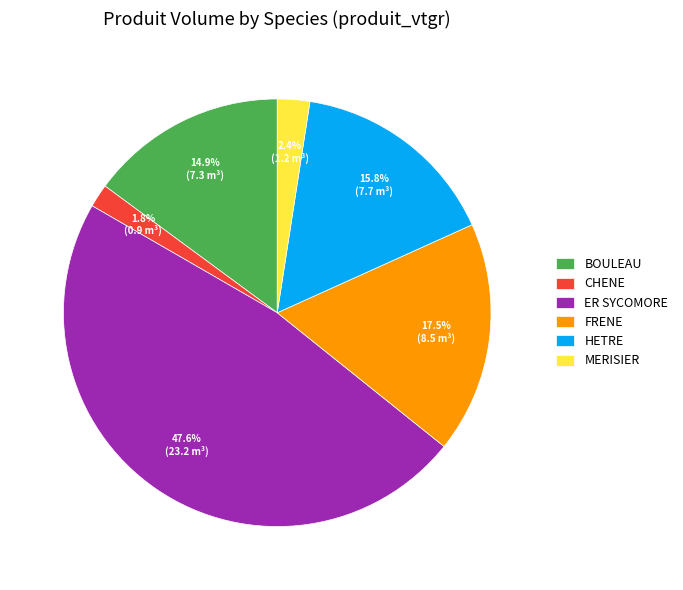

To the nearest percent, what is the difference between the largest and smallest slice percentages?

46%